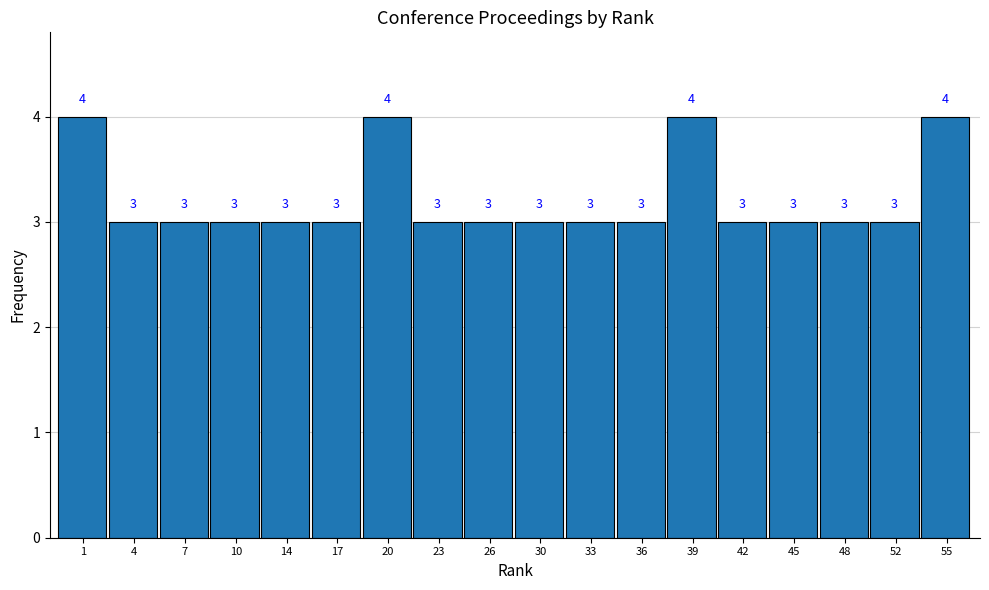

Reading right to left, list all the values displayed in this chart.

4	3	3	3	3	4	3	3	3	3	3	4	3	3	3	3	3	4